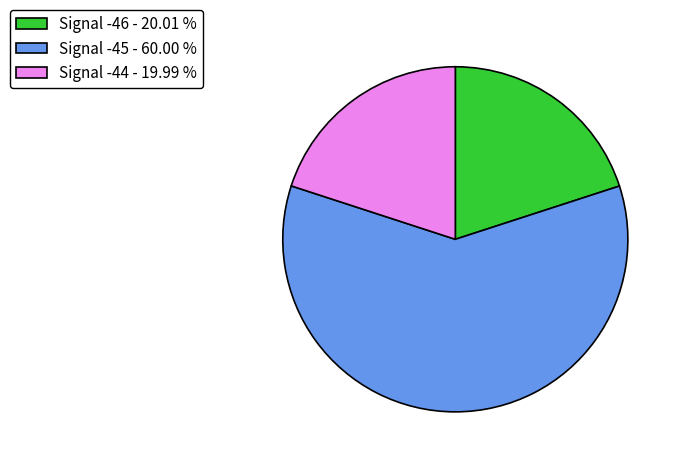

Is there a majority slice in this chart?

Yes